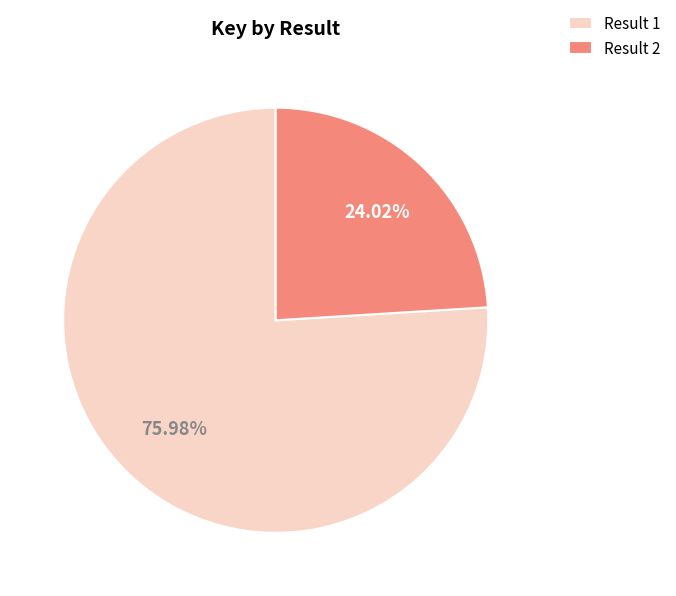

Do Result 2 and Result 1 together represent more than half of the pie?

Yes